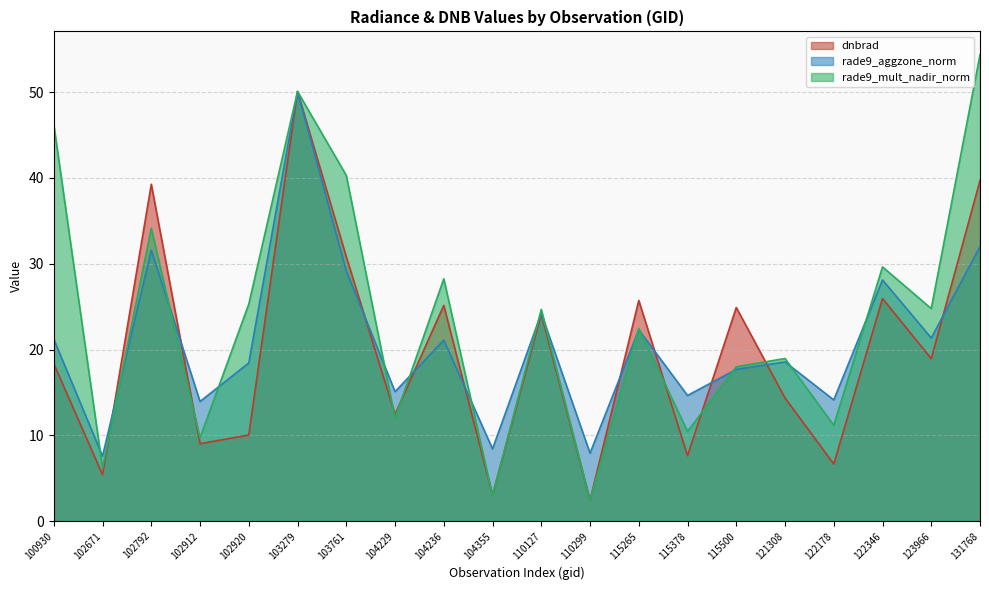

What is the sum of the rade9_aggzone_norm values at 110299 and 104229?

23.0